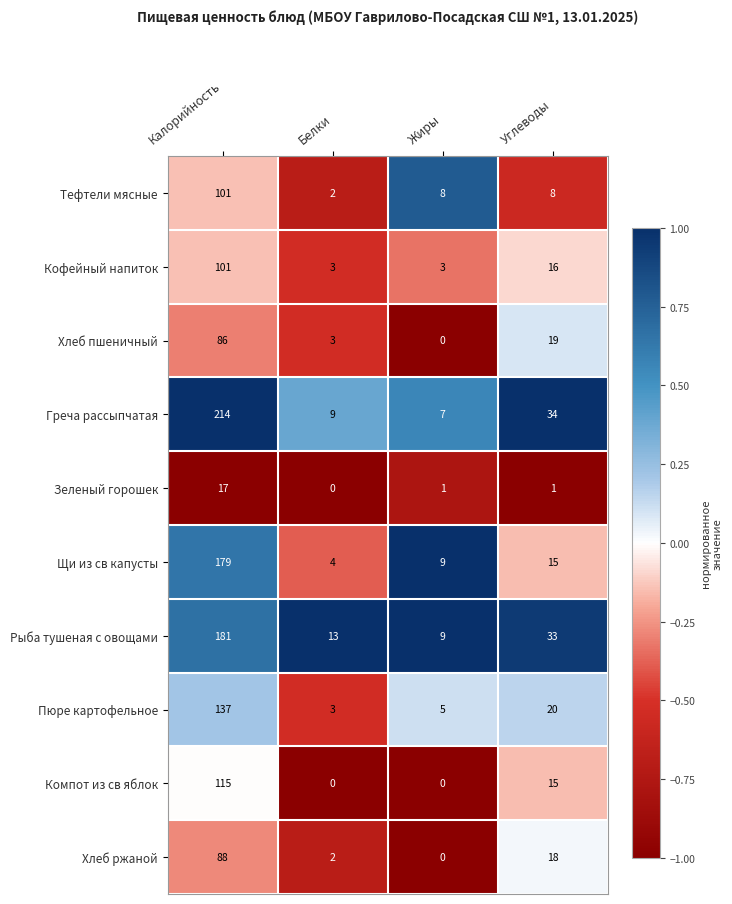

What is the total value across all series at Белки?

39